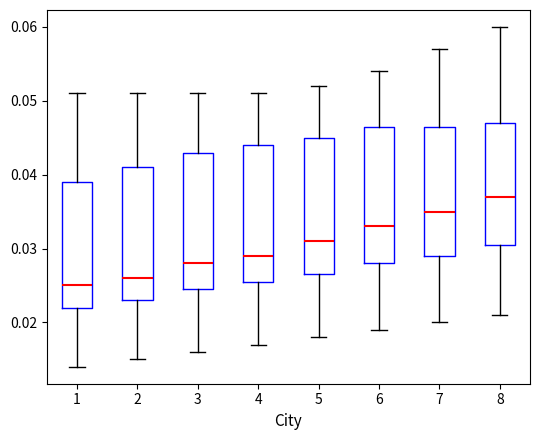

Where does the upper whisker of the box at x = 5 end on the y-axis? The values are not printed on the chart, so give them approximately, as read against the axis.

0.052